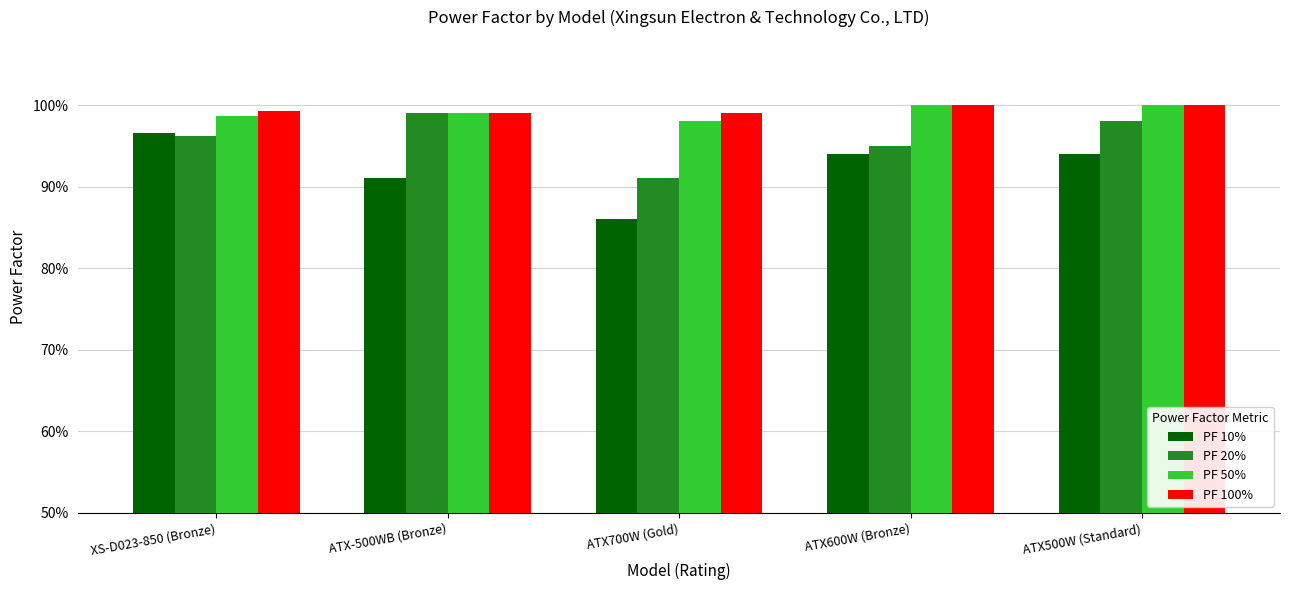

What is the sum of the PF 20% values at ATX700W (Gold) and ATX600W (Bronze)?

1.9